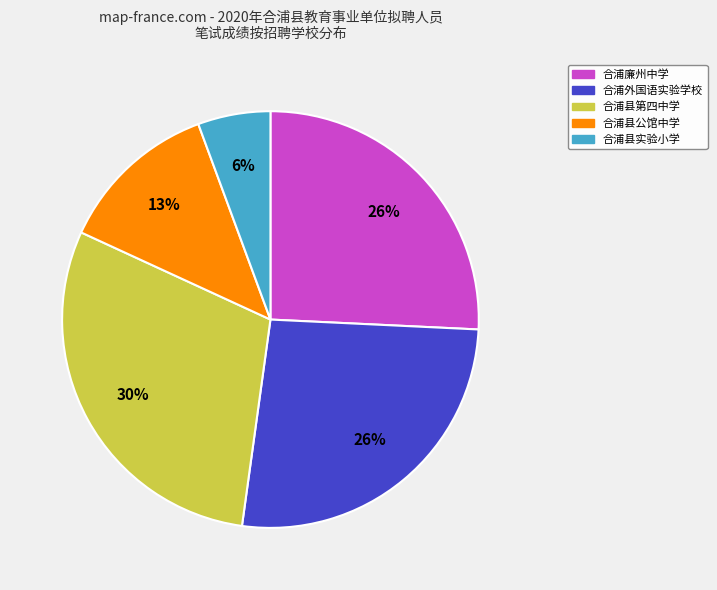

To the nearest percent, what is the difference between the largest and smallest slice percentages?

24%